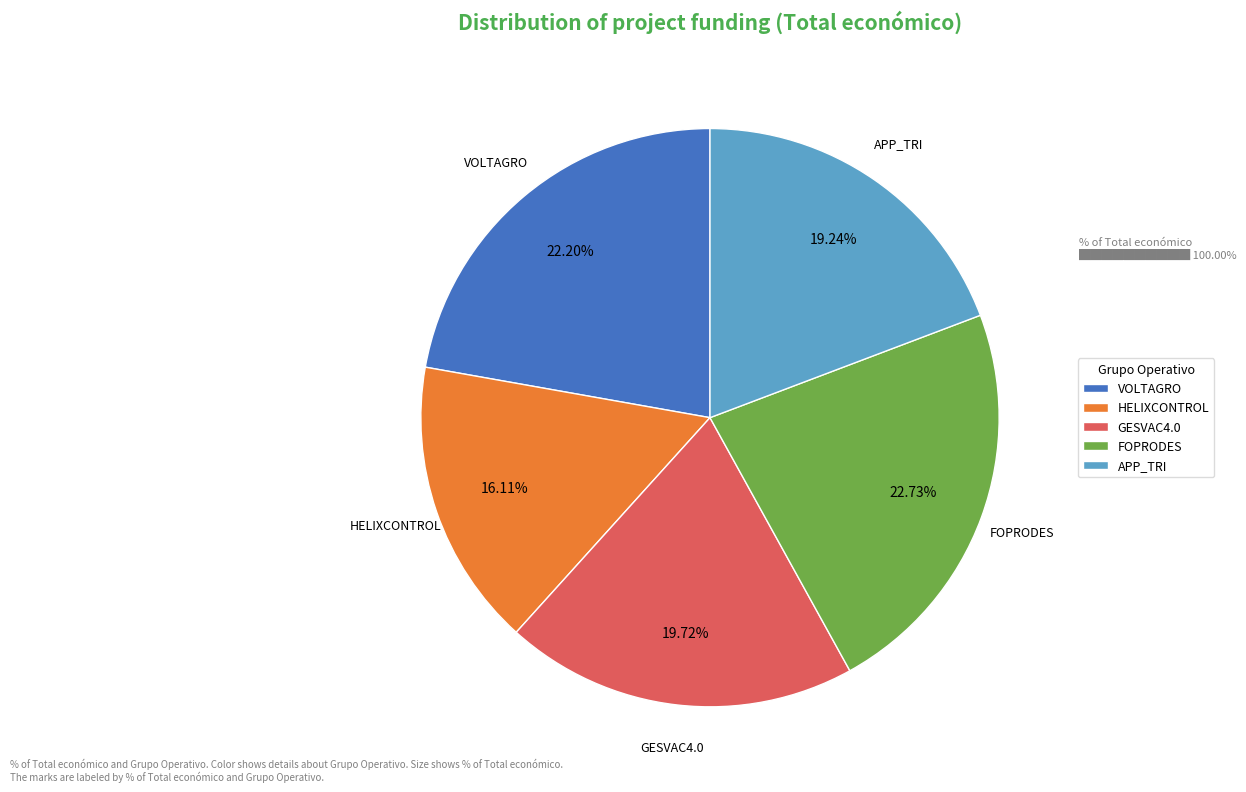

To the nearest percent, what is the combined percentage of APP_TRI and GESVAC4.0?

39%